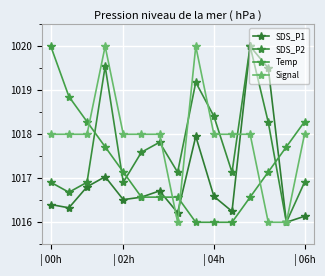

Is this an area chart (filled region under the line)?

No